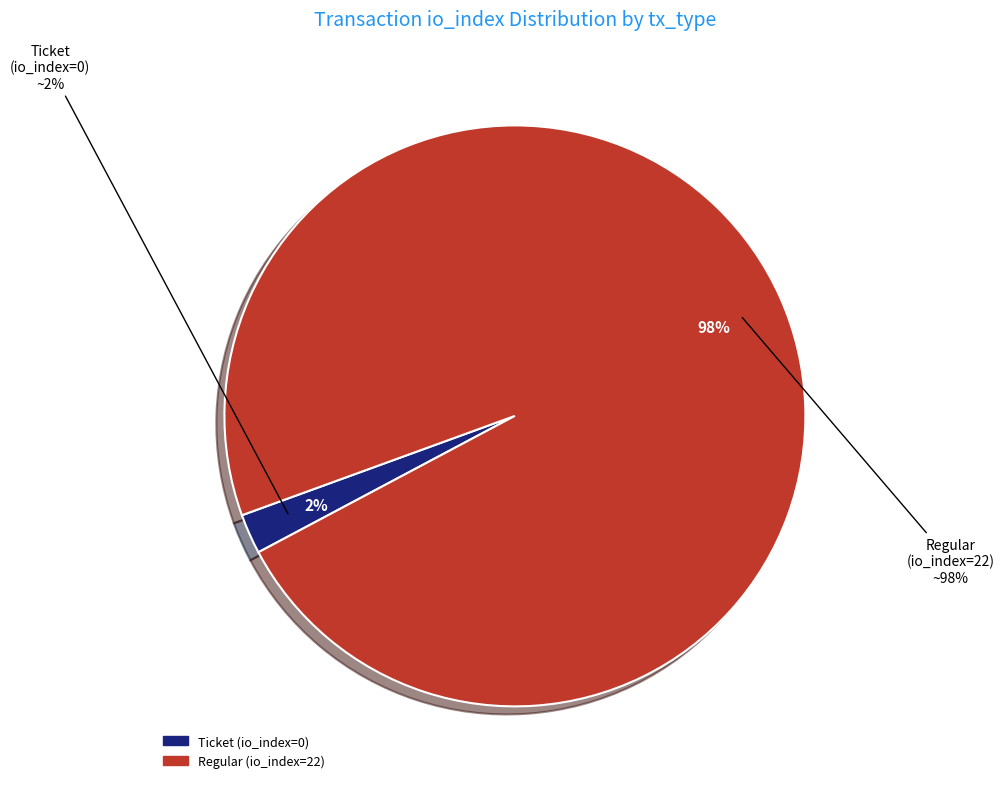

What is the change in value from Ticket (io_index=0) to Regular (io_index=22)?

+22